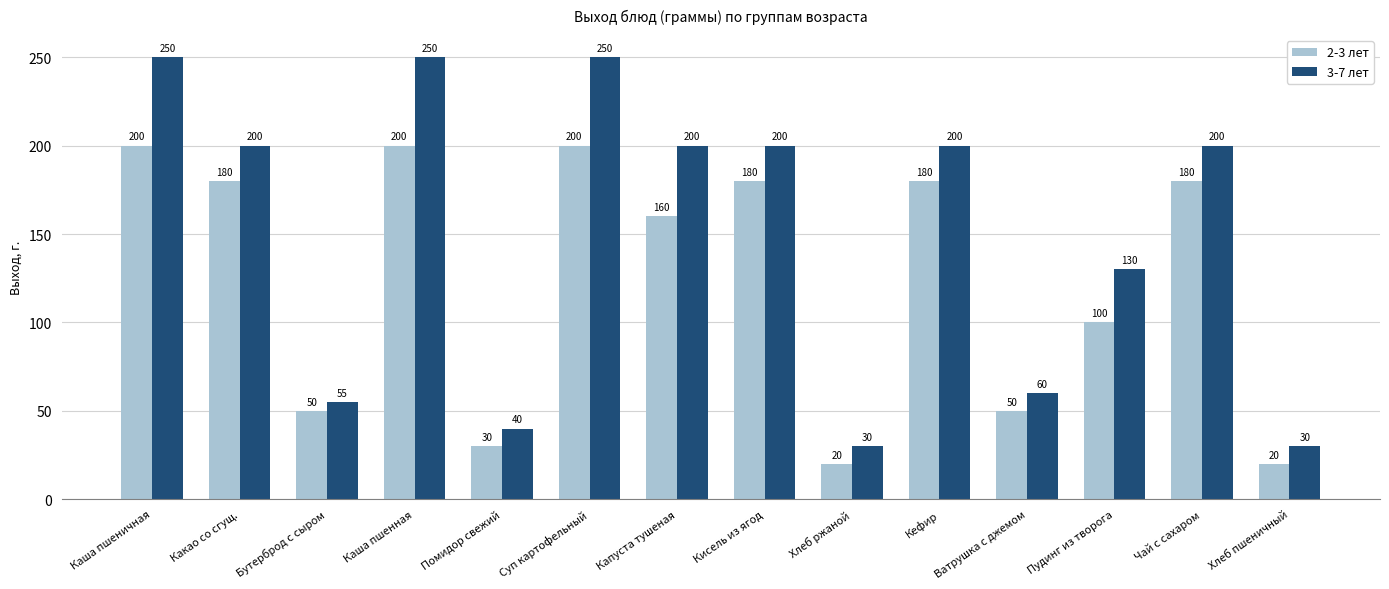

What is the sum of all 3-7 лет values?

2095